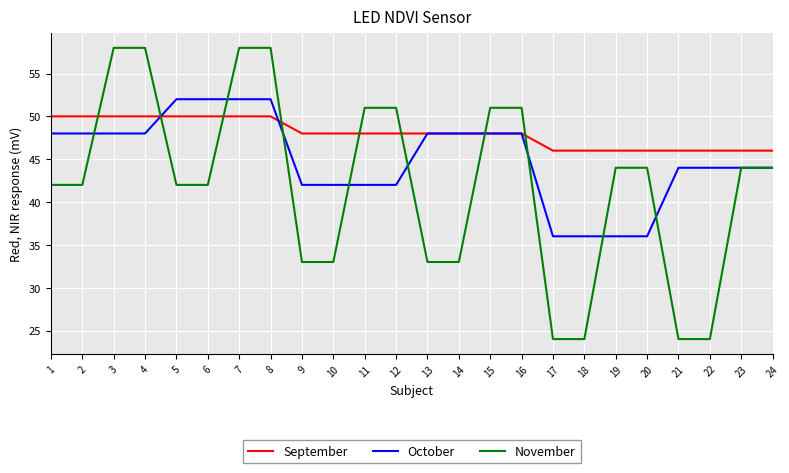

What is the average value of the October series?

45